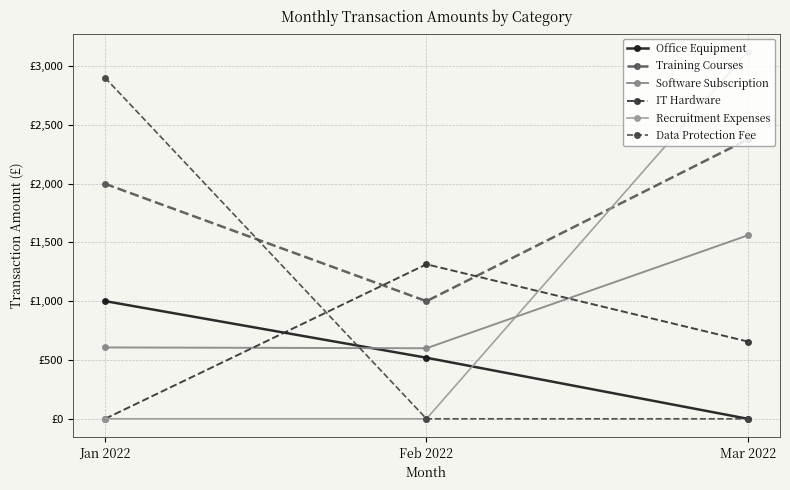

What are all the series names shown in the legend?

Office Equipment, Training Courses, Software Subscription, IT Hardware, Recruitment Expenses, Data Protection Fee